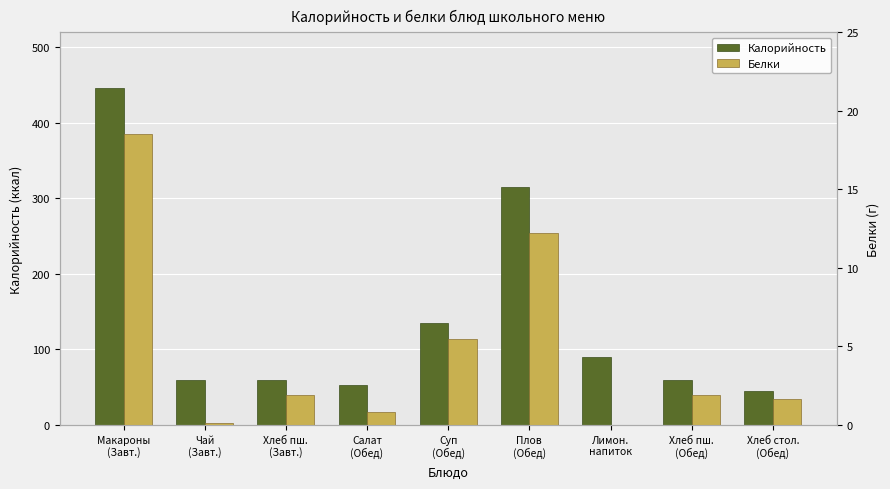

What is the difference between the second highest and minimum values in the Белки series?

12.2